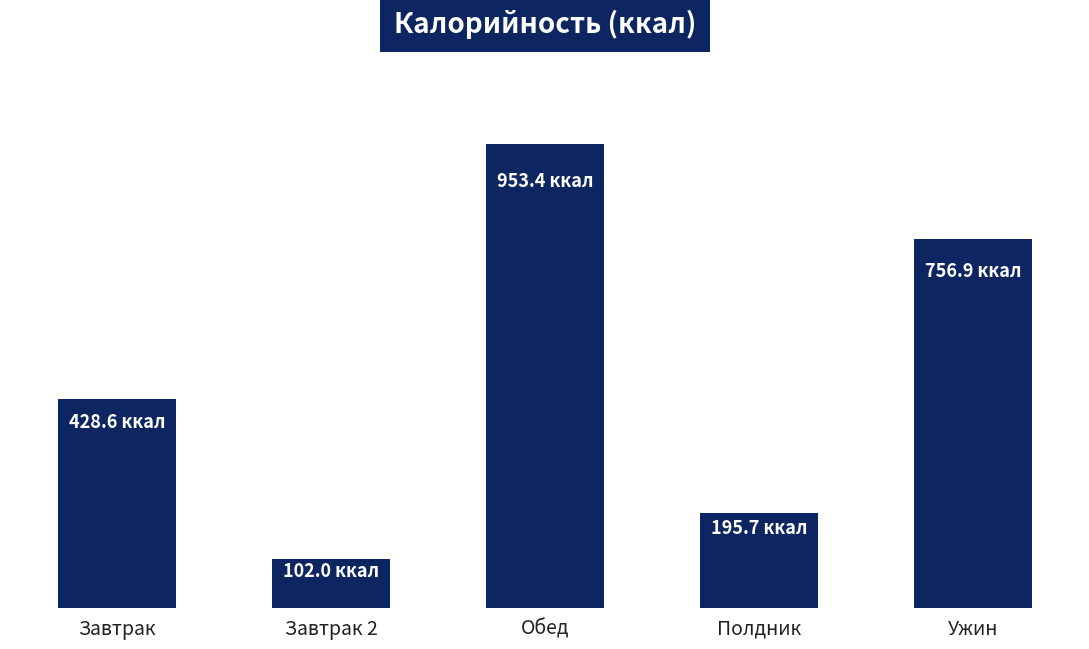

Where does the data first go above 428?

Завтрак